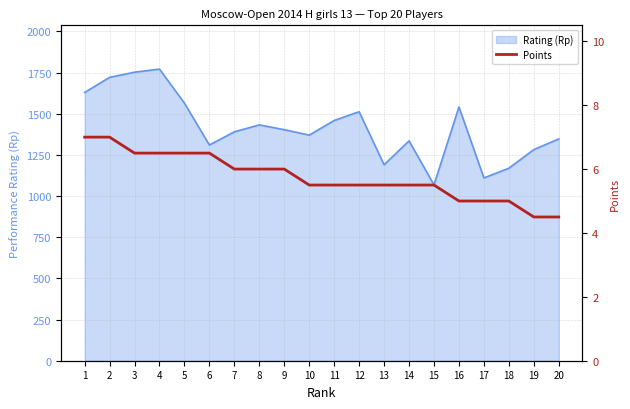

What is the minimum value shown in the chart?

4.5